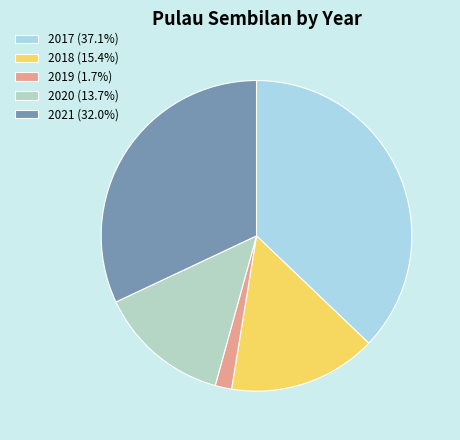

To the nearest percent, what portion does 2021 represent?

32%